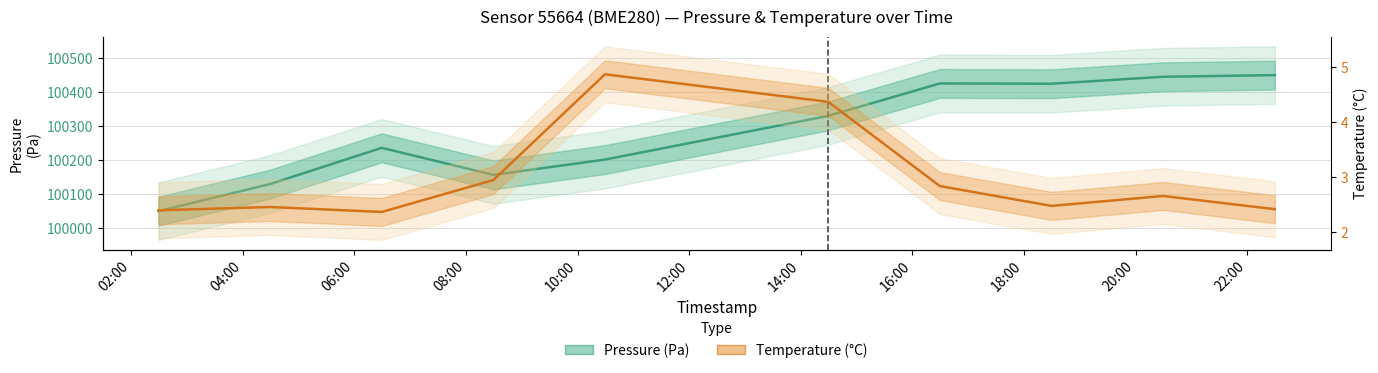

True or false: Pressure (Pa) has a value of 100050.1 at 02:00.

True